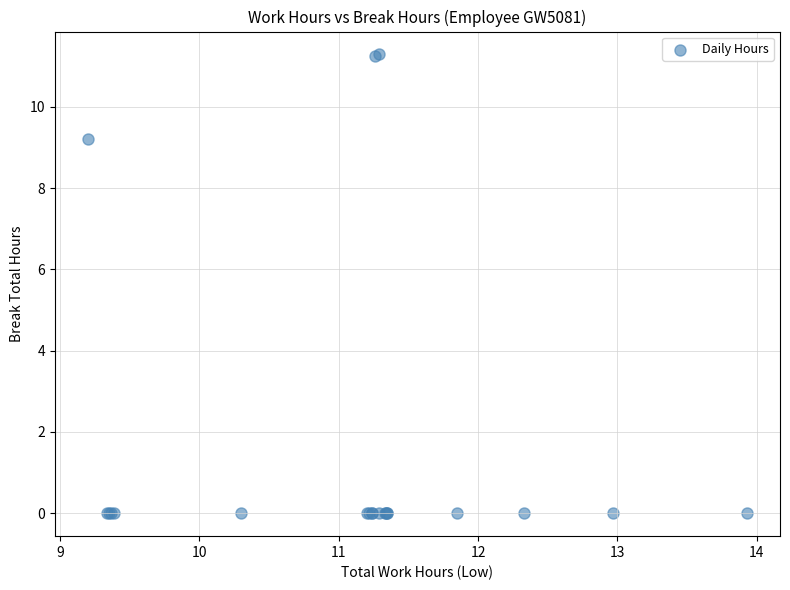

What Y value in the scatter plot is closest to 5?

9.2